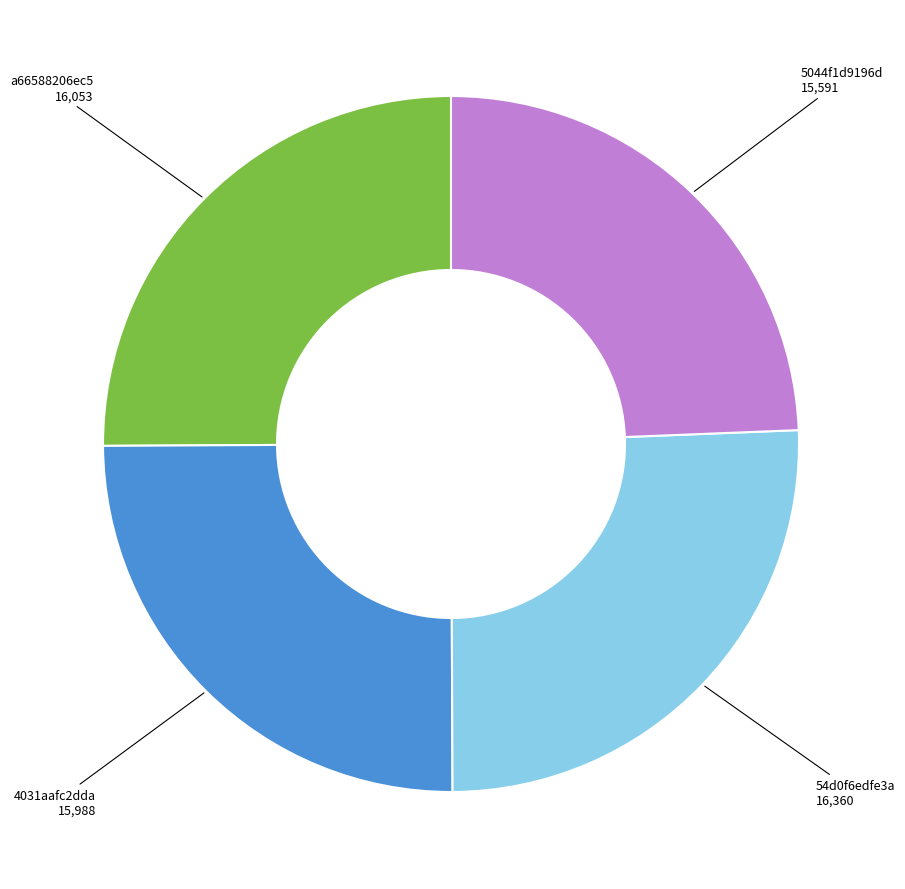

Does a66588206ec5 account for over 50% of the chart?

No